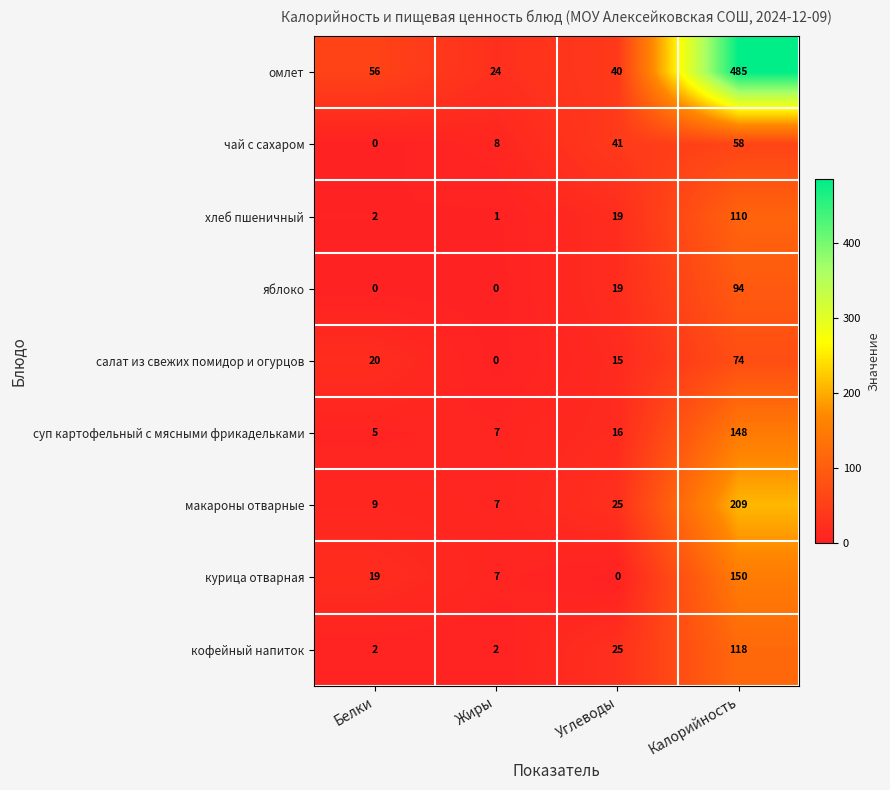

The value of яблоко at Углеводы is 27. True or false?

False